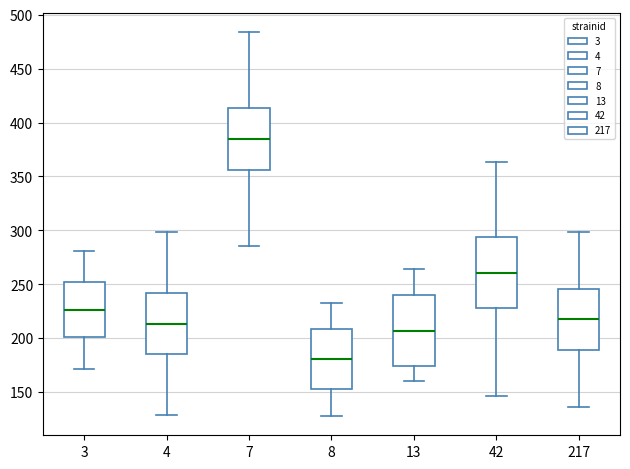

Reading left to right, read every box against the y-axis: the position of its median line, the range the box covers, and the ends of its whiskers. The values are not printed on the chart, so give them approximately, as read against the axis.

3: median 225, box 200 to 250, whiskers 170 to 280
4: median 215, box 185 to 240, whiskers 130 to 300
7: median 385, box 355 to 415, whiskers 285 to 485
8: median 180, box 155 to 210, whiskers 130 to 235
13: median 205, box 175 to 240, whiskers 160 to 265
42: median 260, box 230 to 295, whiskers 145 to 365
217: median 220, box 190 to 245, whiskers 135 to 300